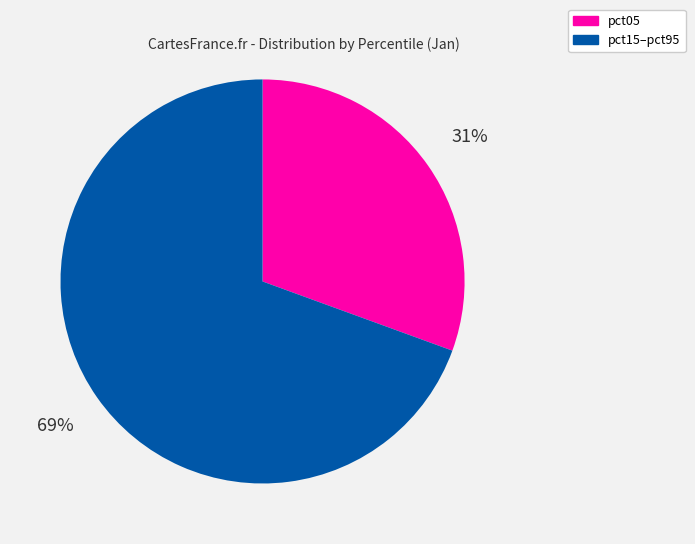

Do pct05 and pct15–pct95 together represent more than half of the pie?

Yes